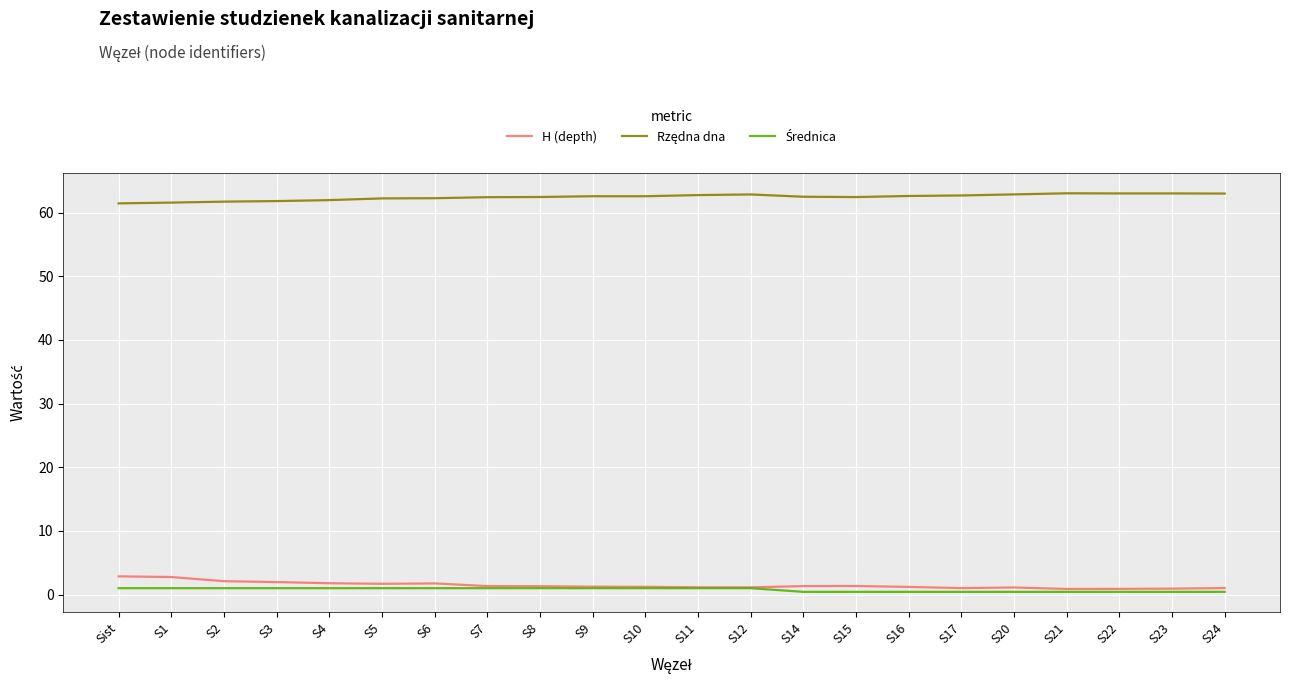

True or false: H (depth) has a value of 1.3 at S15.

True